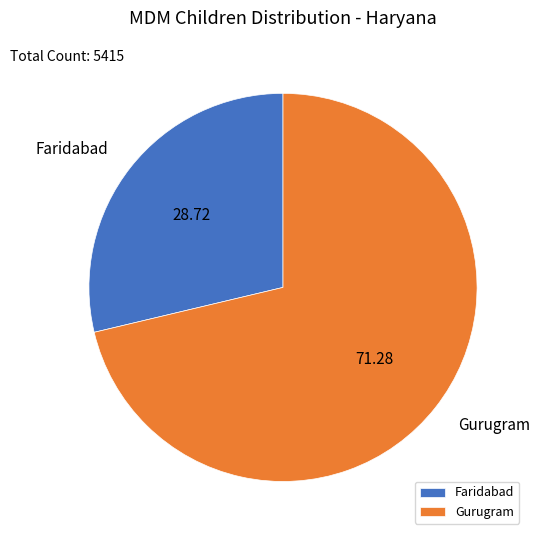

Is it true that Faridabad is 42% of the pie?

False